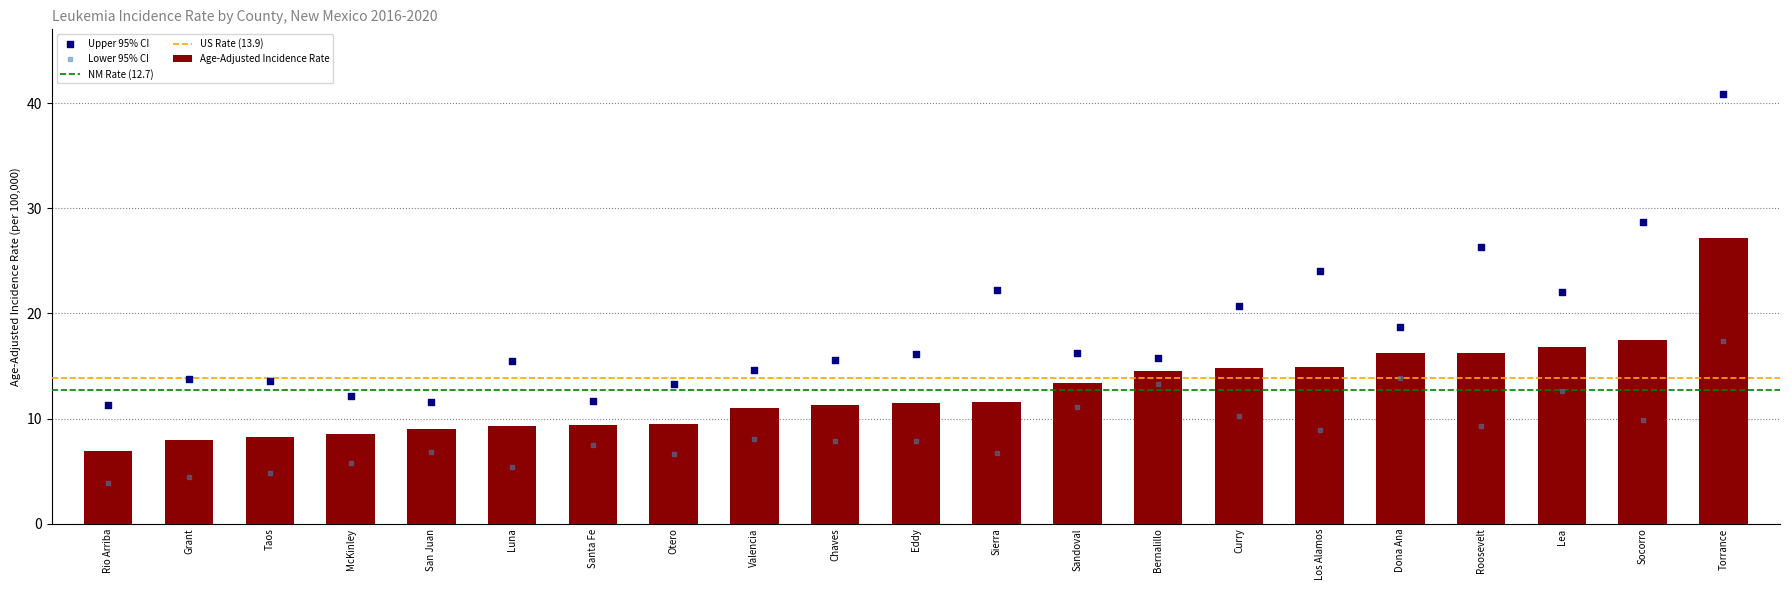

At how many categories does at least one series exceed 20?

7